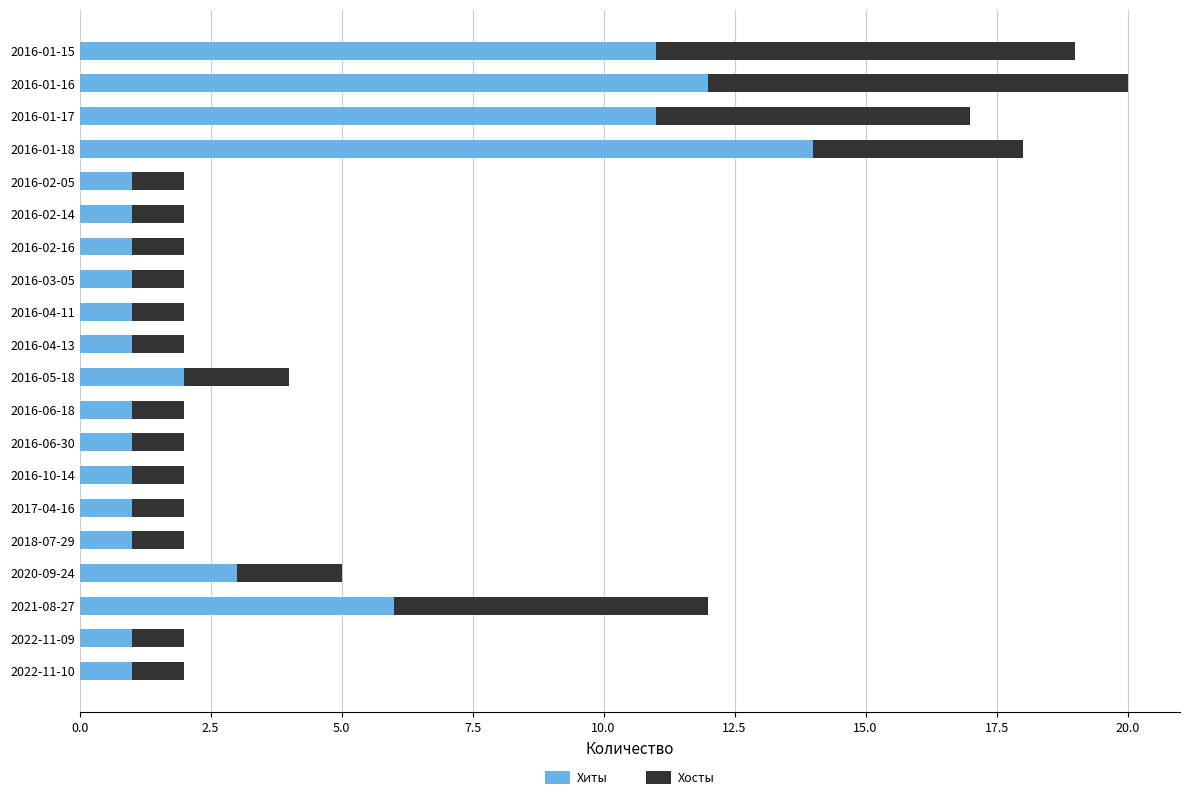

Where is Хиты nearest to the value 7?

2021-08-27